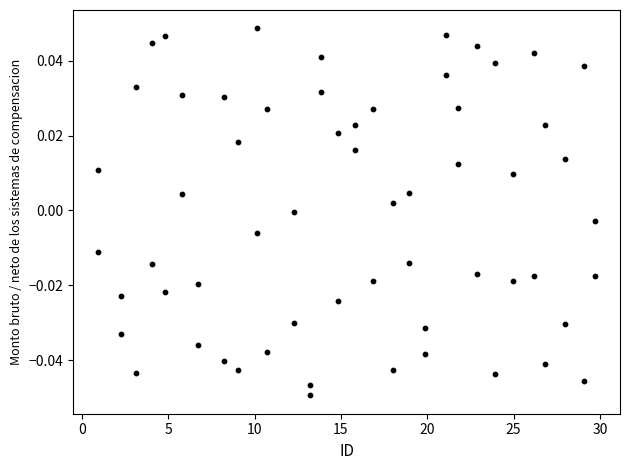

Count the number of points in this scatter plot.

60